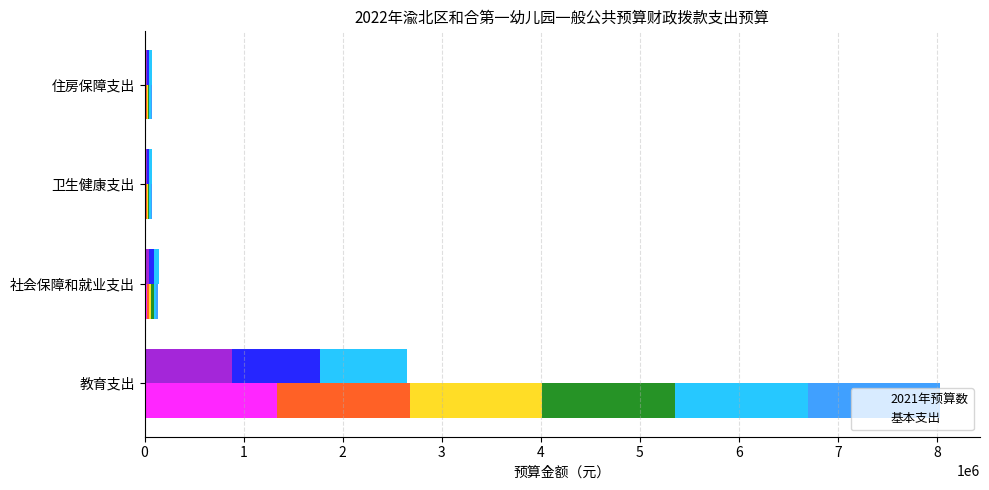

What is the average value of the 2021年预算数 series?

2079355.7